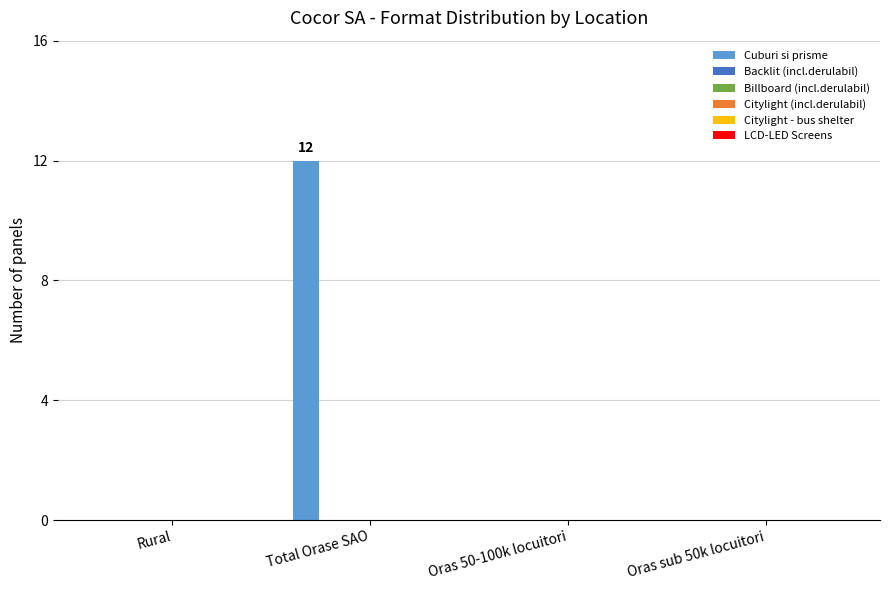

What is the sum of all values?

12